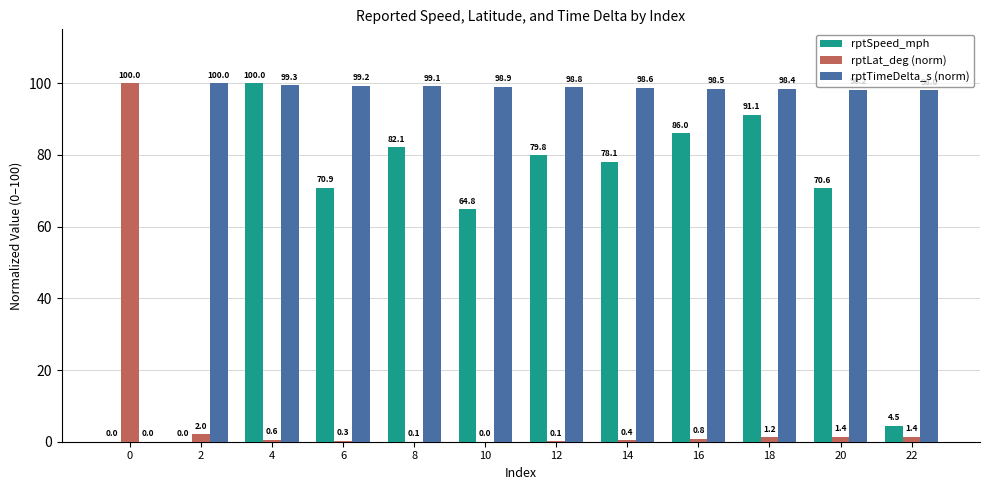

The value of rptTimeDelta_s (norm) at 2 is 100.0. True or false?

True